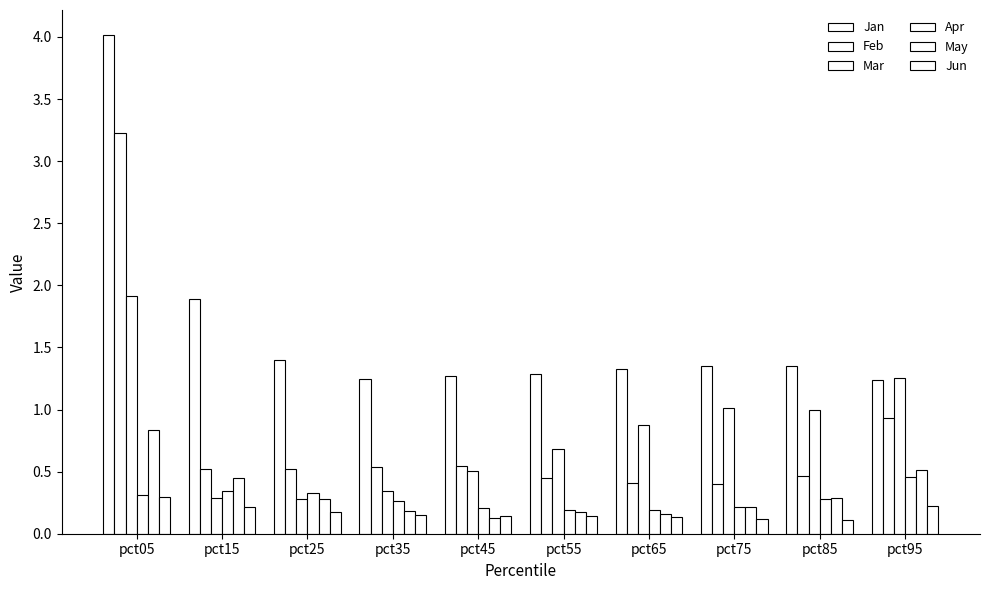

The value of Jan at pct85 is 1.4. True or false?

True